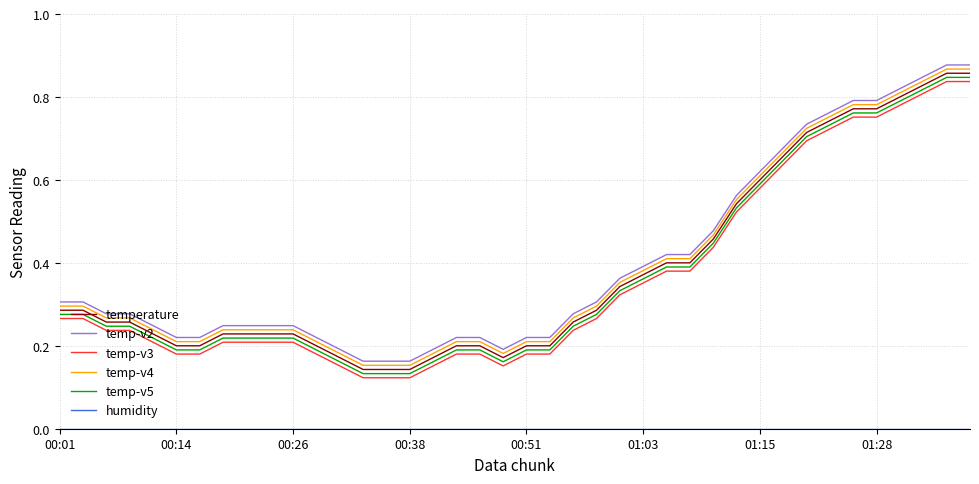

True or false: temp-v2 and temp-v3 cross at least once.

False